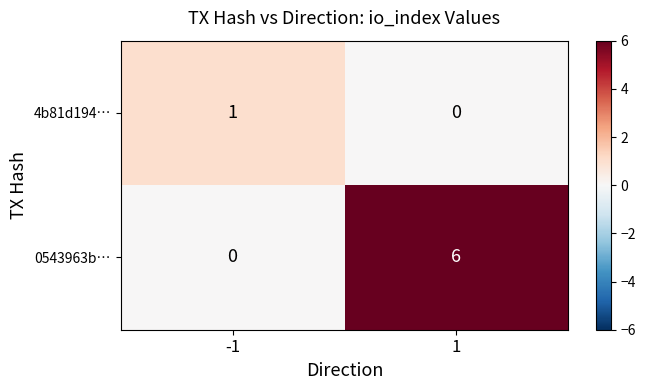

Which series has the widest spread of values?

0543963b…